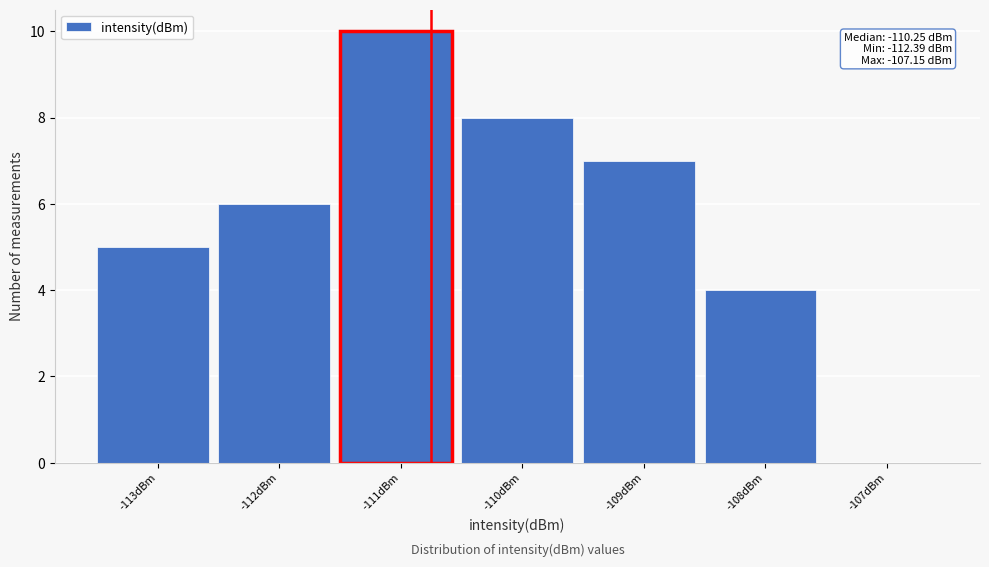

Reading right to left, transcribe all the data shown in this chart.

-107dBm=0	-108dBm=4	-109dBm=7	-110dBm=8	-111dBm=10	-112dBm=6	-113dBm=5